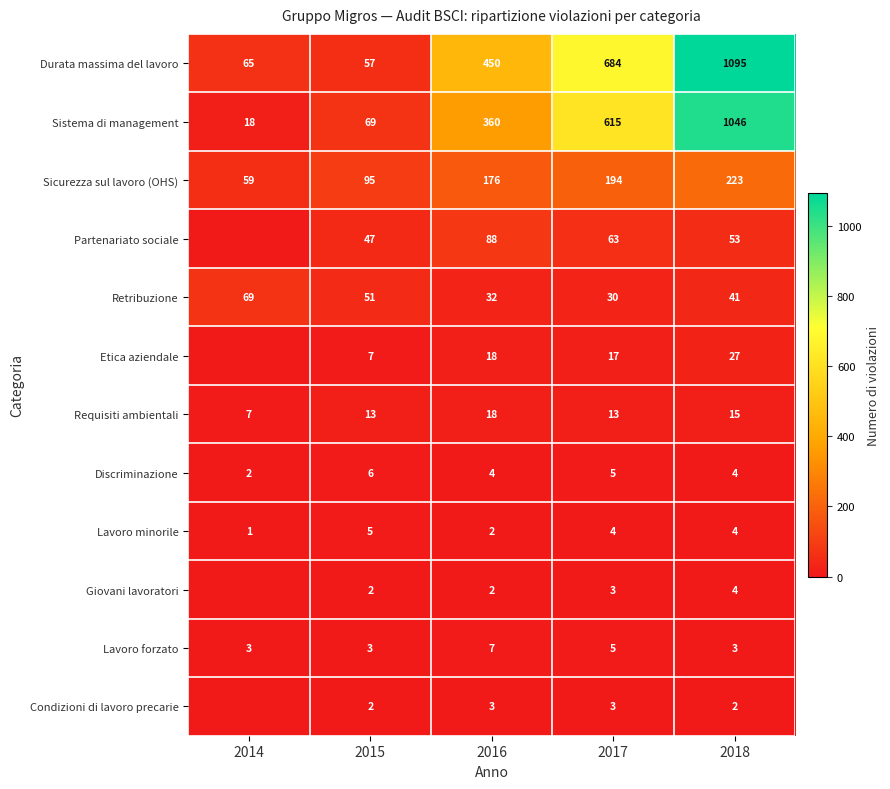

Rank the categories by Retribuzione value from lowest to highest.

2017, 2016, 2018, 2015, 2014